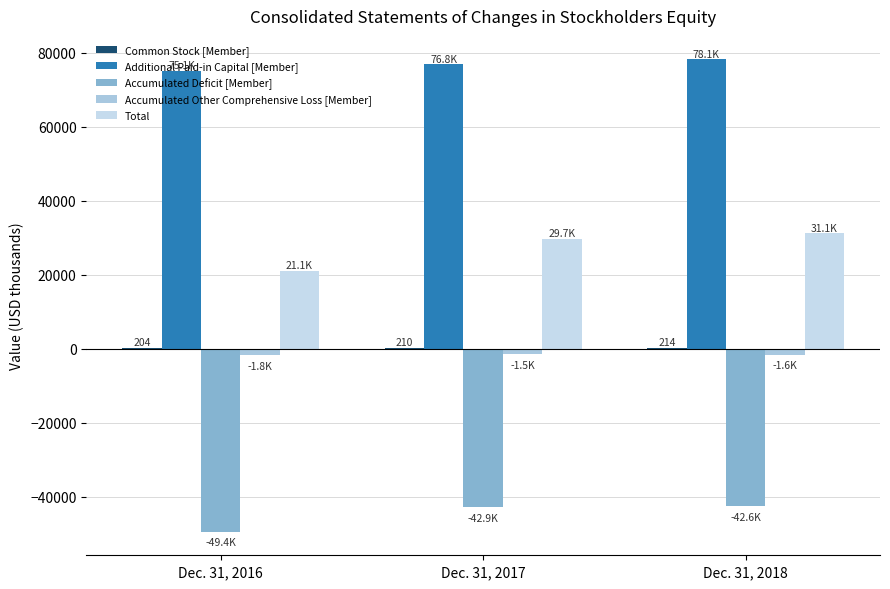

What is the value of the Additional Paid-in Capital [Member] bar at the 3rd from the left?

78118